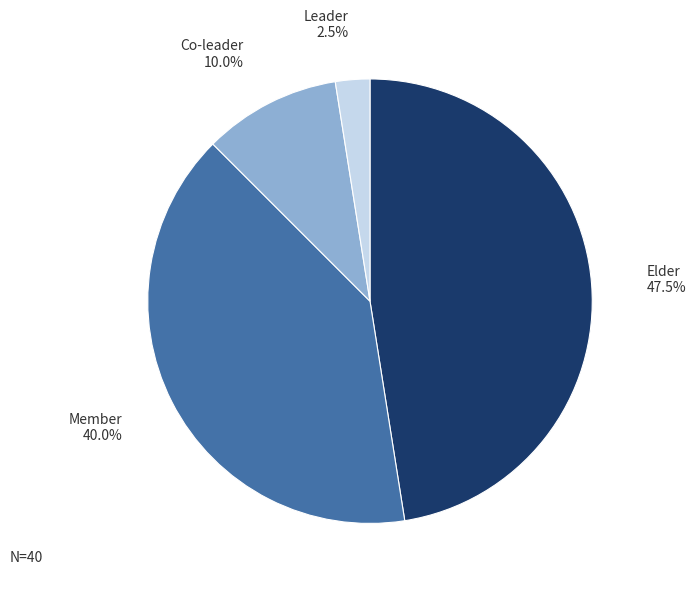

Between Leader and Member, which is larger?

Member